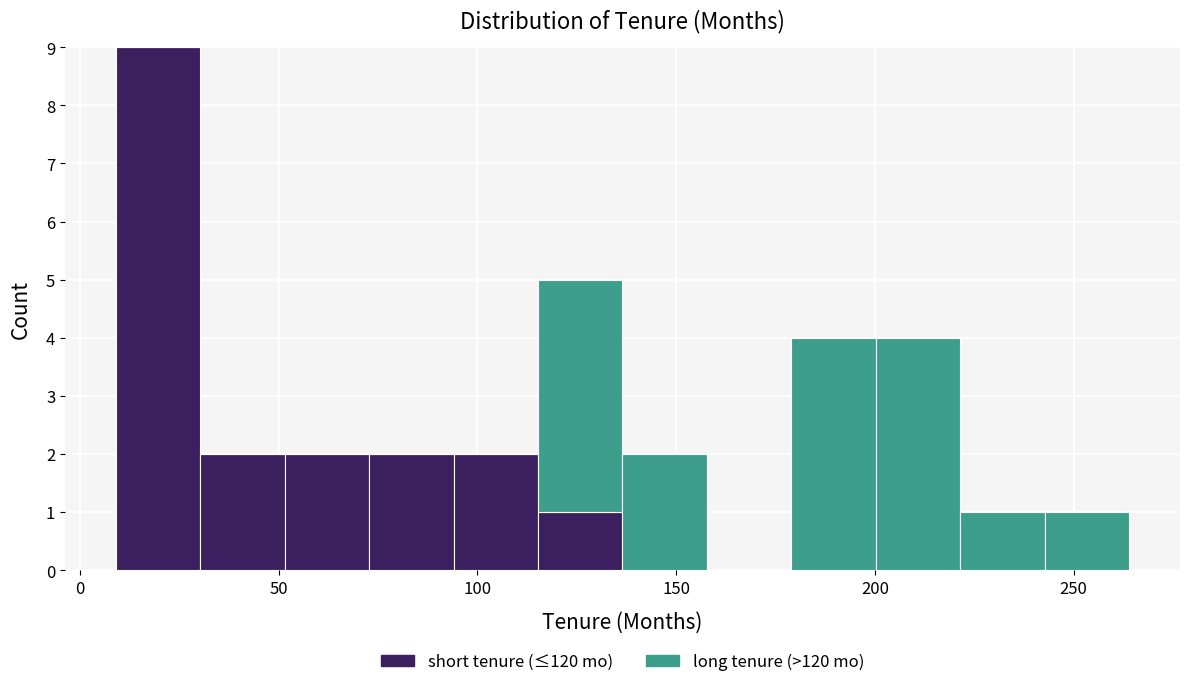

What is the total height of the stacked bar covering 30 to 50 on the x-axis? Neither the bar edges nor the heights are printed on the chart, so give them approximately, as read against the axes.

2